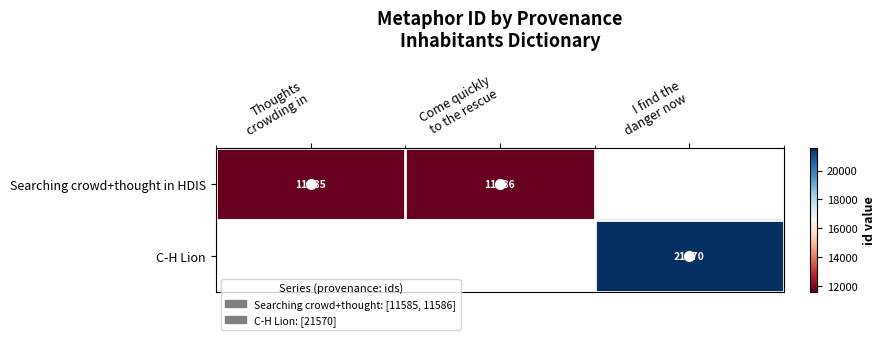

At which label does C-H Lion reach its minimum?

Thoughts crowding in